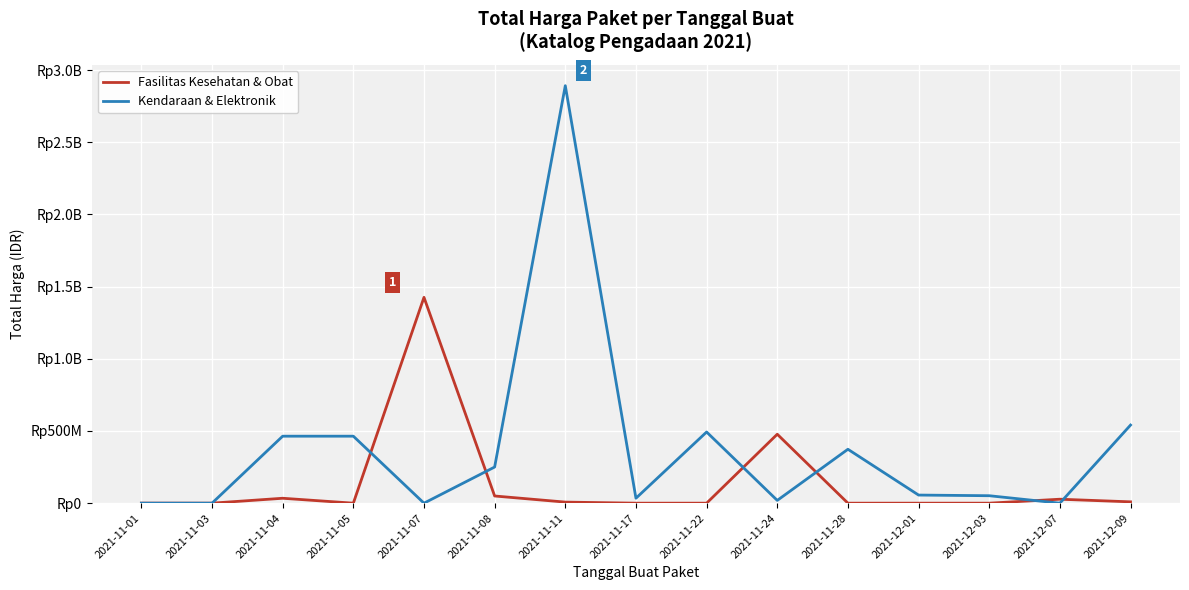

Does the chart display data point markers on the line(s)?

No